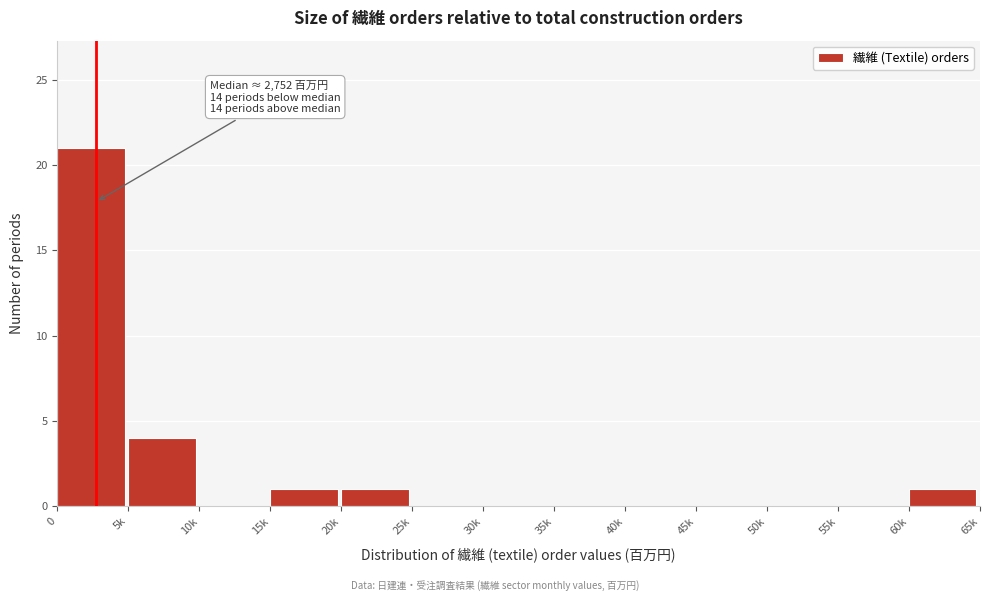

Reading left to right, what are all the values shown in this chart?

0=21	5k=4	10k=0	15k=1	20k=1	25k=0	30k=0	35k=0	40k=0	45k=0	50k=0	55k=0	60k=1